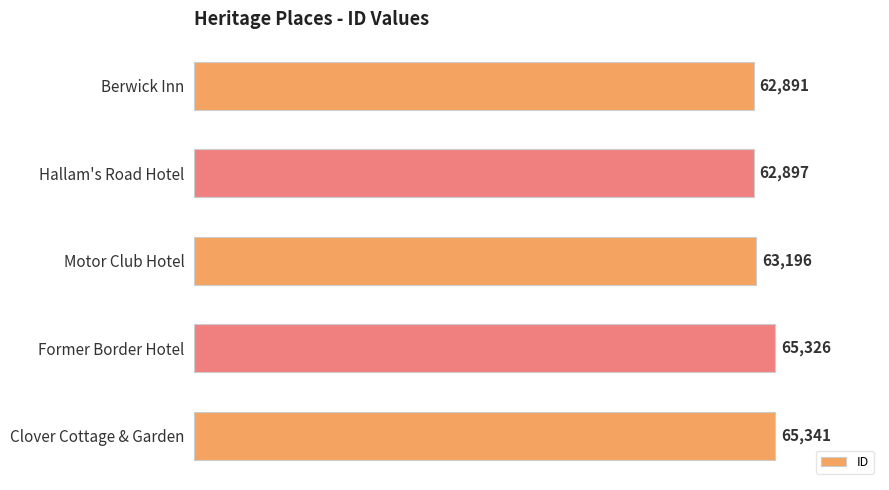

The chart shows a value of 33574 at Former Border Hotel. True or false?

False